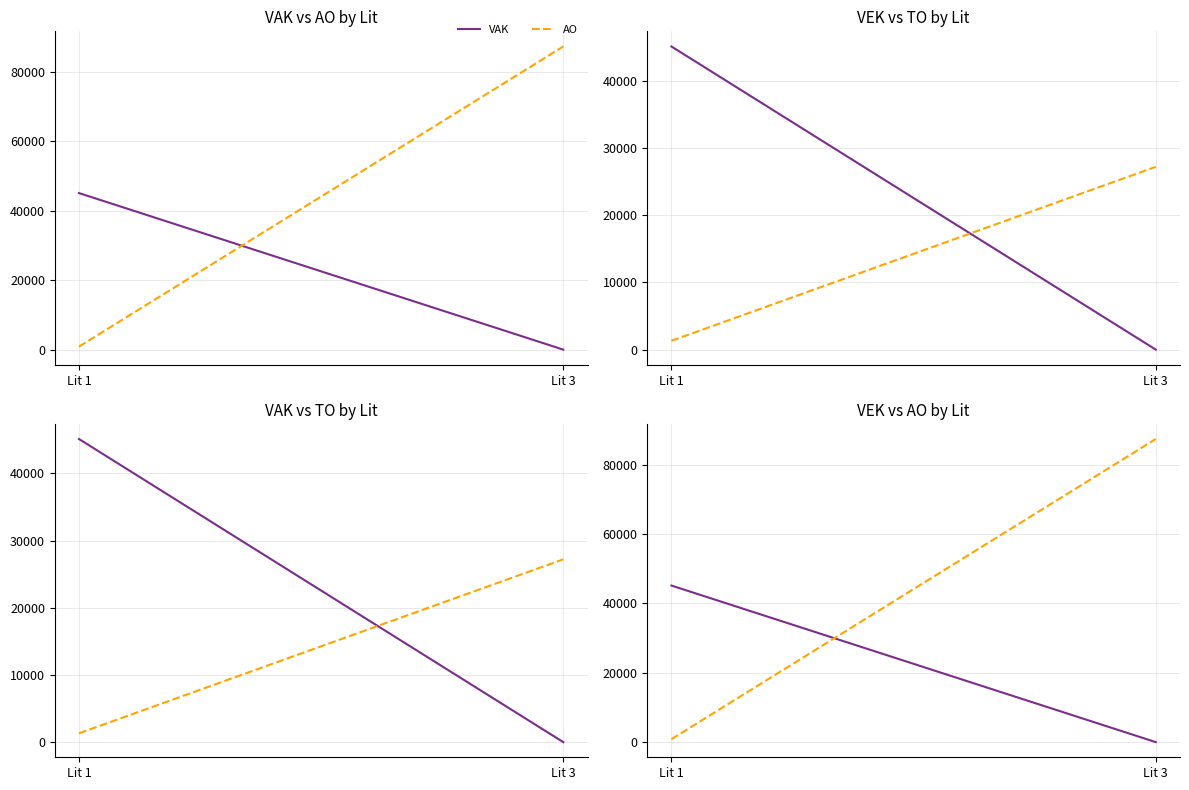

List the series in order of their peak value, lowest first.

TO, VAK, VEK, AO